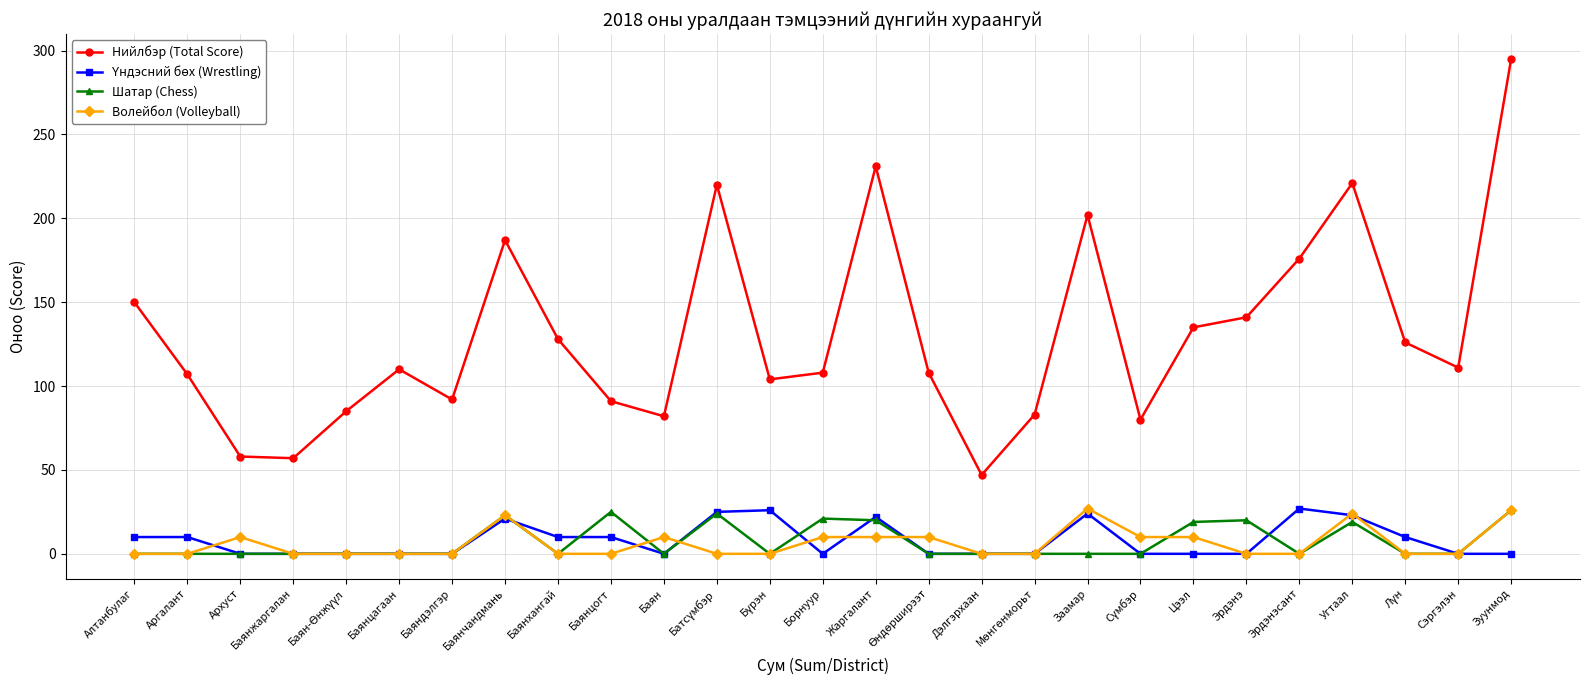

Which series has the largest total across all categories?

Нийлбэр (Total Score)